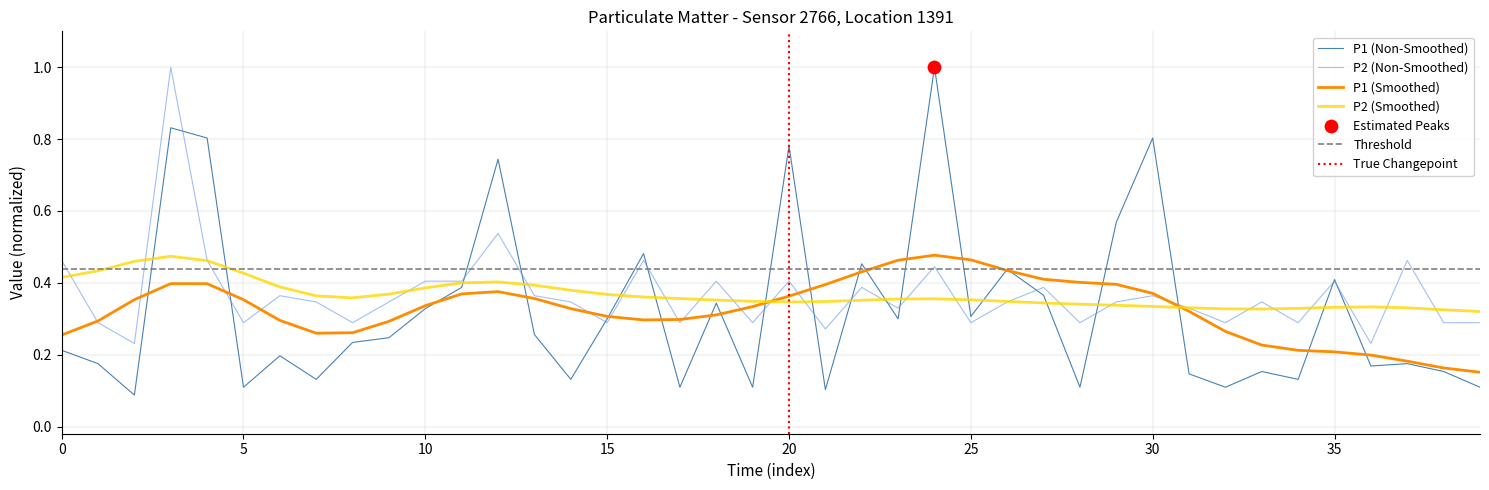

At which category is the sum across all series the highest?

3